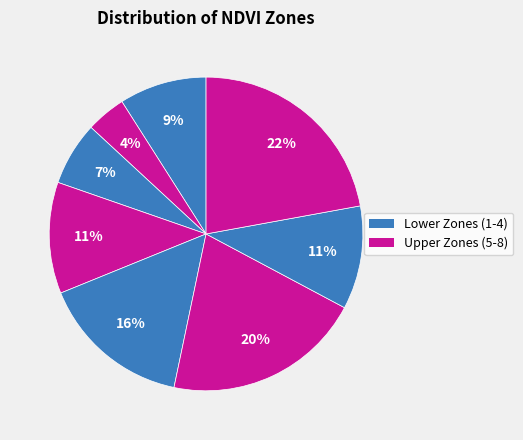

To the nearest percent, what is the difference between the largest and smallest slice percentages?

18%